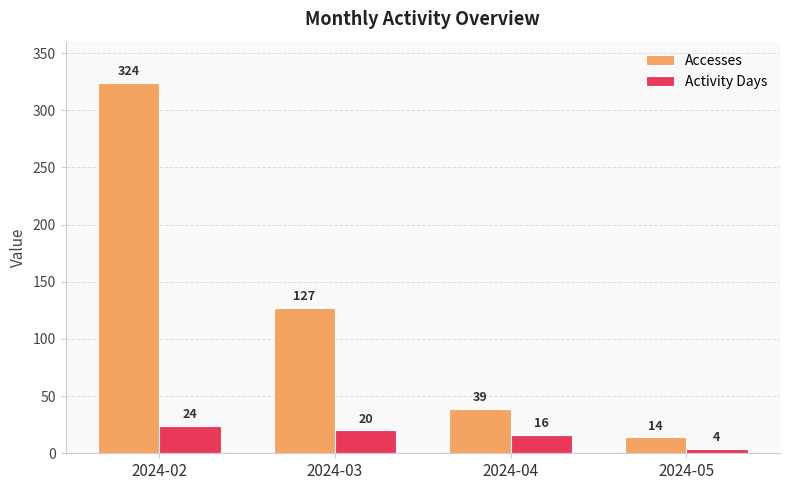

Which series has the widest spread of values?

Accesses